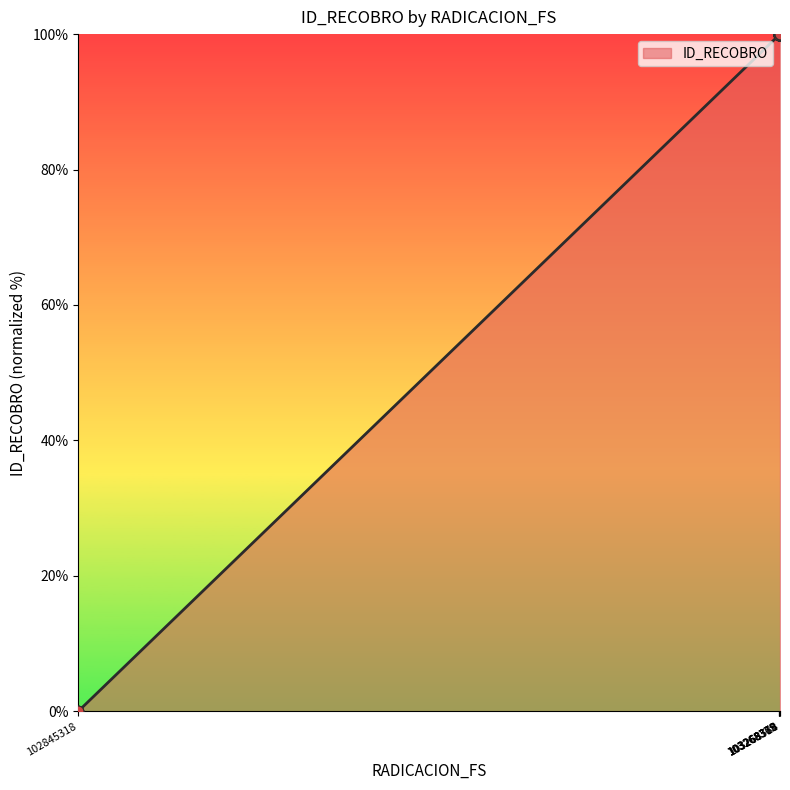

What is the difference between the maximum and minimum values?

100.0